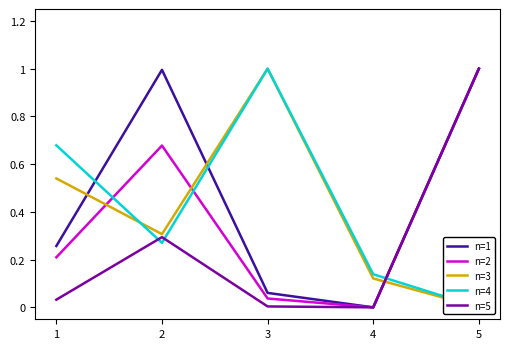

What is the spread (max minus min) of values at 5?

1.0